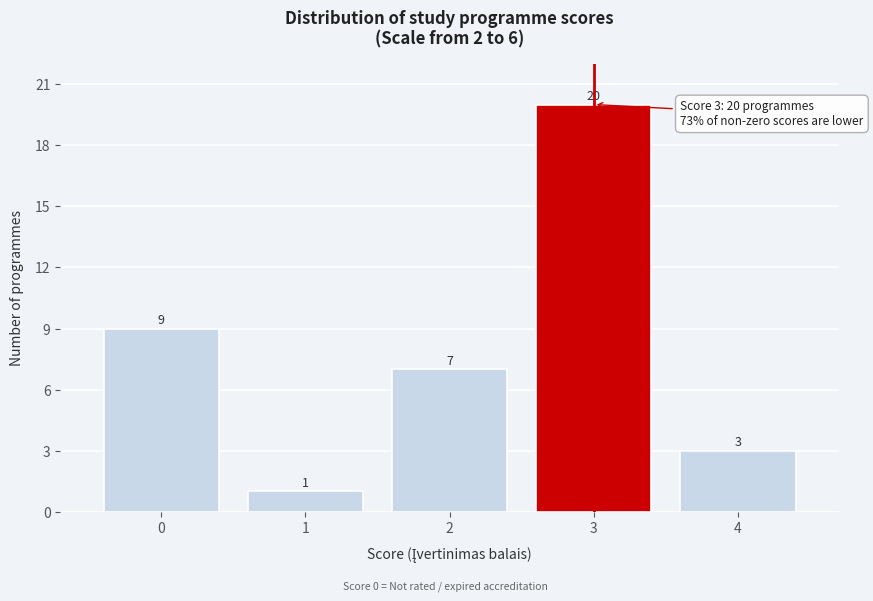

Reading left to right, what are all the values shown in this chart?

9	1	7	20	3